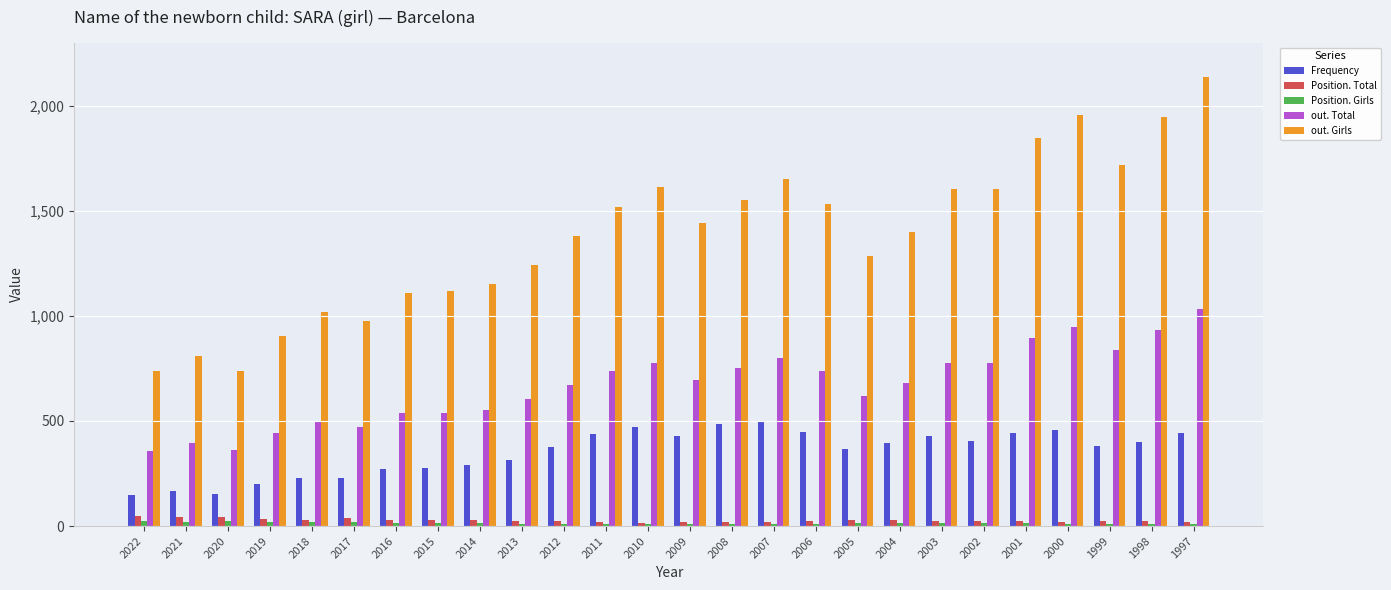

The value of Position. Total at 2017 is 36. True or false?

True